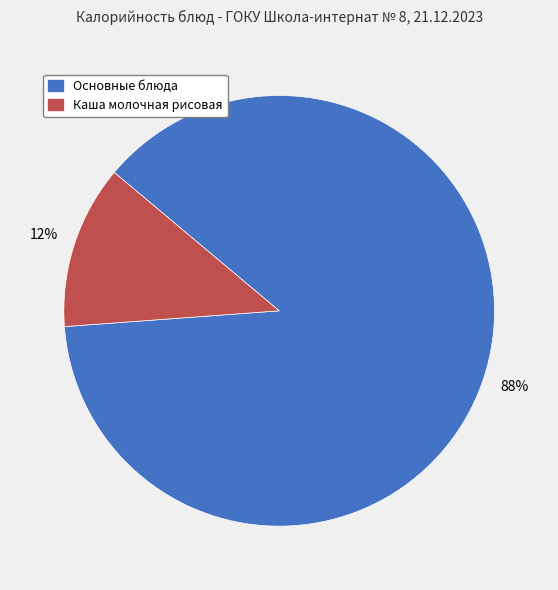

Does any single category account for the majority?

Yes